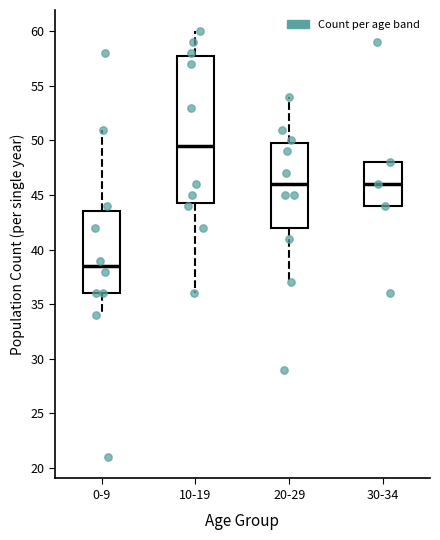

Reading left to right, transcribe this box plot: for each box, give where its median line is, the range the box spans, and where its two whiskers end, as read against the y-axis. The values are not printed on the chart, so give them approximately, as read against the axis.

0-9: median 38.5, box 36.0 to 43.5, whiskers 34.0 to 51.0
10-19: median 49.5, box 44.5 to 58.0, whiskers 36.0 to 60.0
20-29: median 46.0, box 42.0 to 50.0, whiskers 37.0 to 54.0
30-34: median 46.0, box 44.0 to 48.0, whiskers 44.0 to 48.0